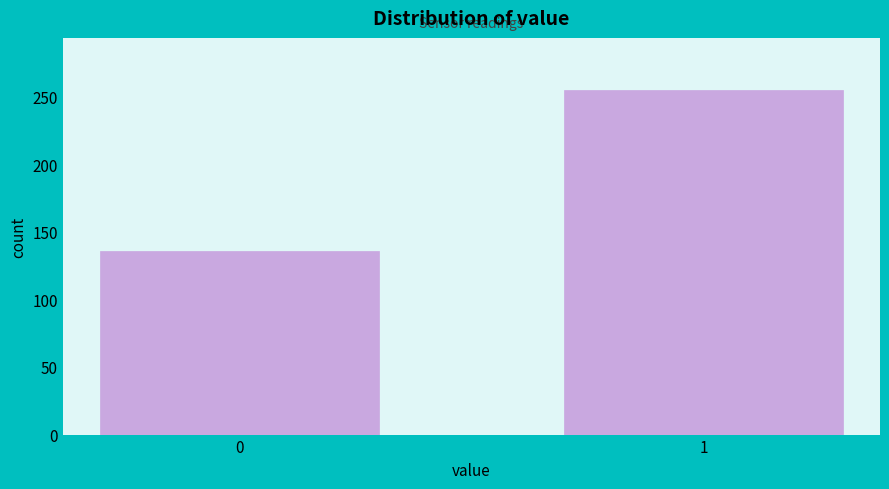

Reading right to left, extract all data points from this chart.

255	136